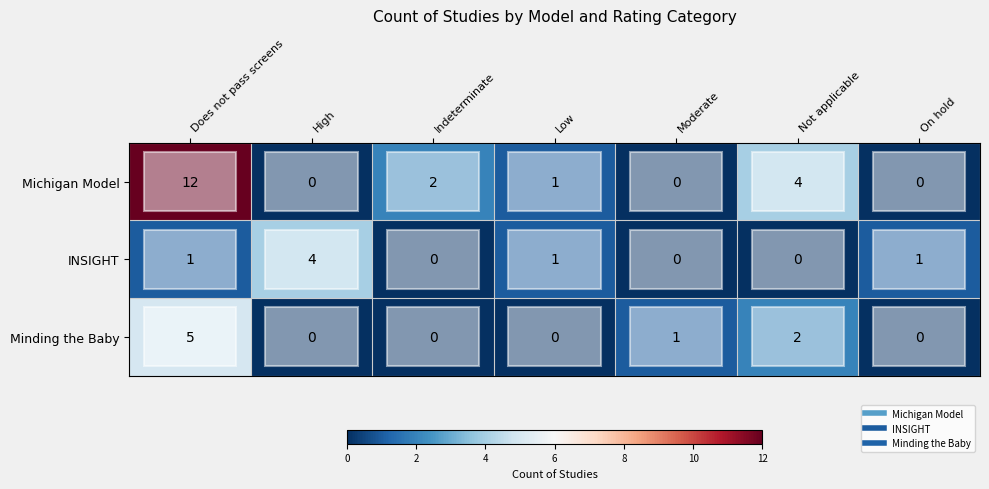

Where is Michigan Model nearest to the value 6?

Not applicable